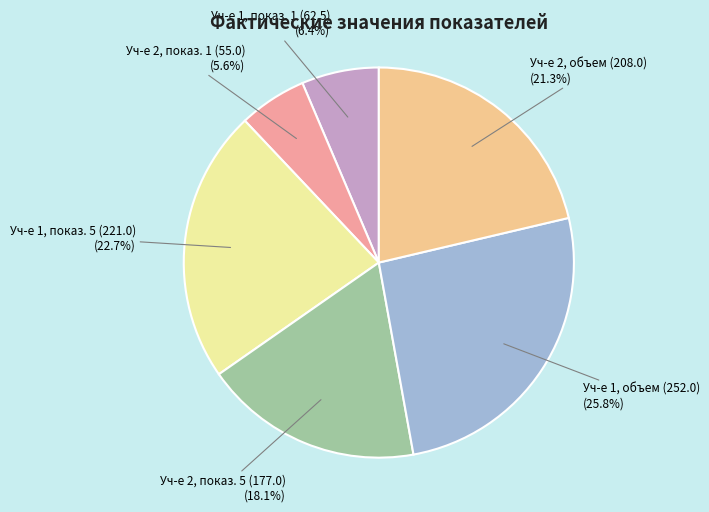

What is the smallest slice in the pie chart?

Уч-е 2, показ. 1 (55.0)